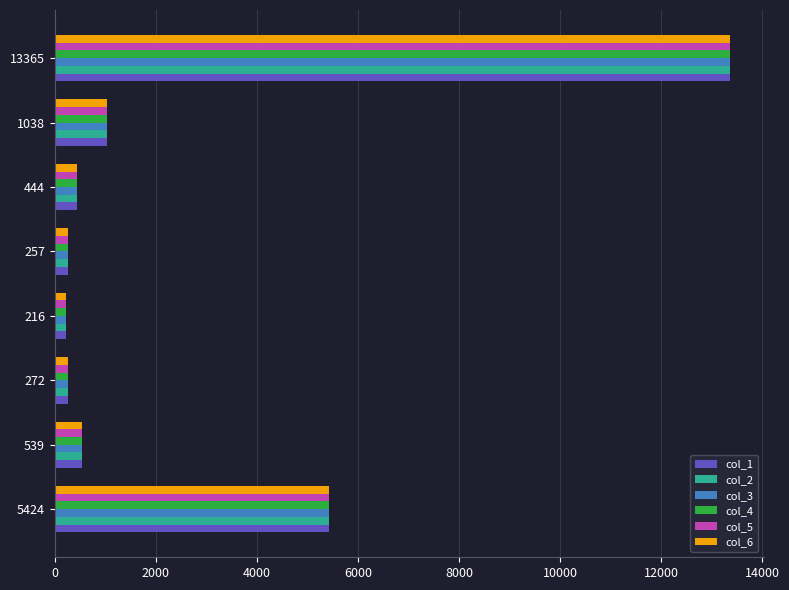

What is the sum of all col_5 values?

21555